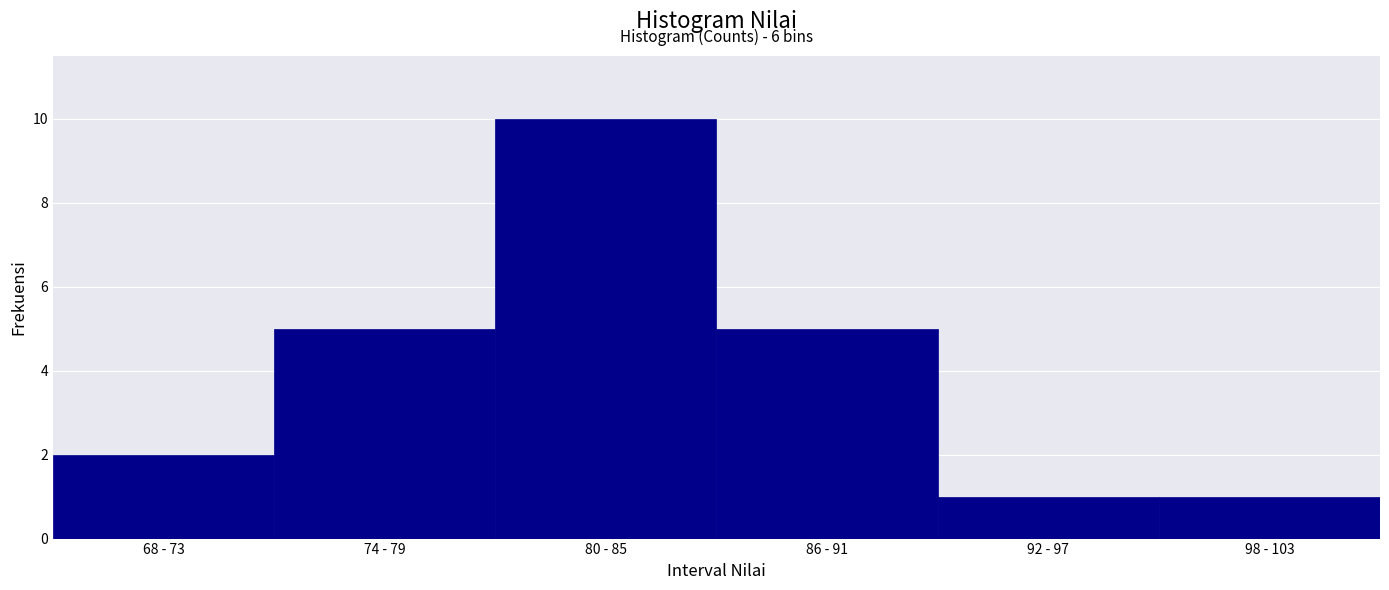

Reading left to right, extract all data points from this chart.

68 - 73=2	74 - 79=5	80 - 85=10	86 - 91=5	92 - 97=1	98 - 103=1